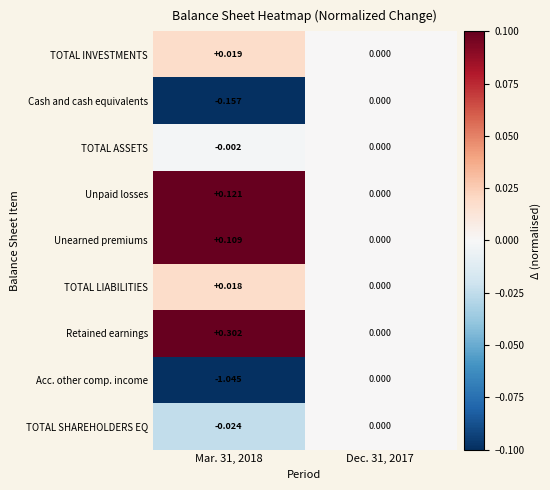

What is the spread (max minus min) of values at Mar. 31, 2018?

1.3